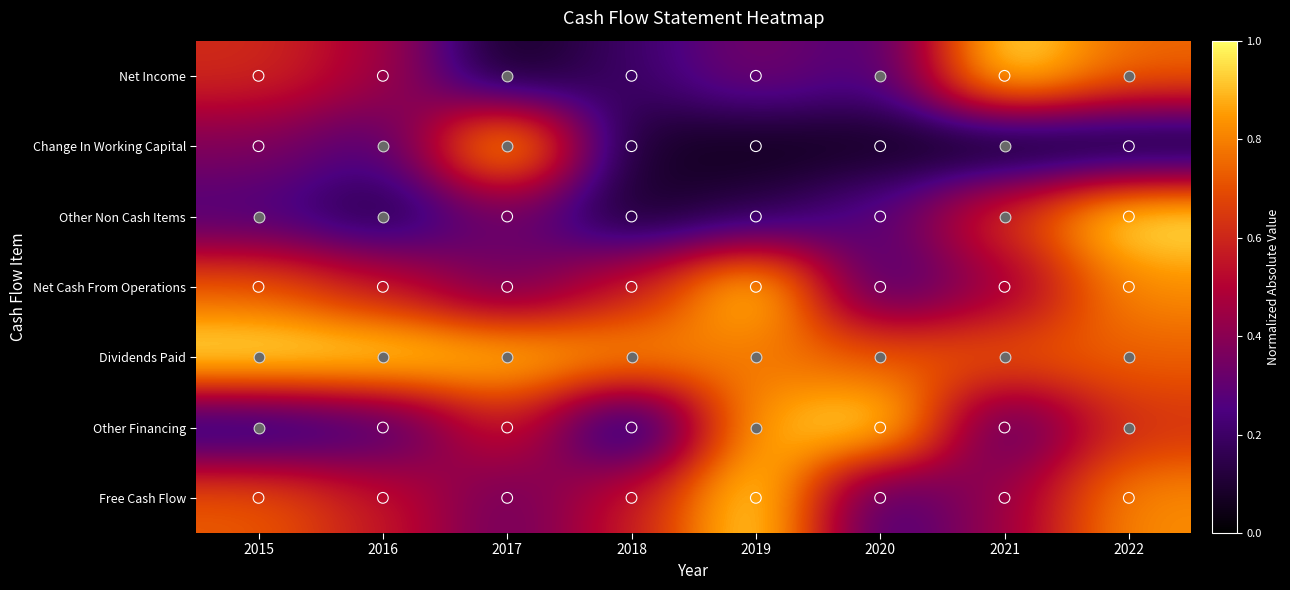

Which category has the highest value across all series?

2021